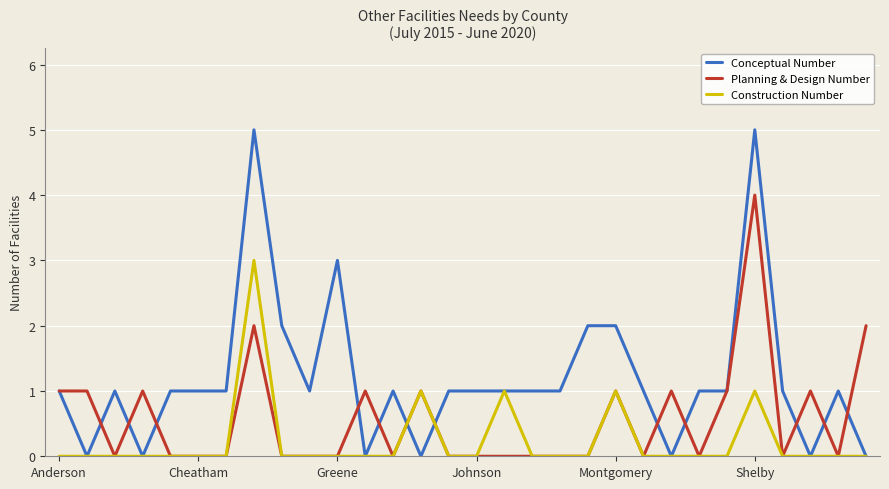

What are all the series names shown in the legend?

Conceptual Number, Planning & Design Number, Construction Number